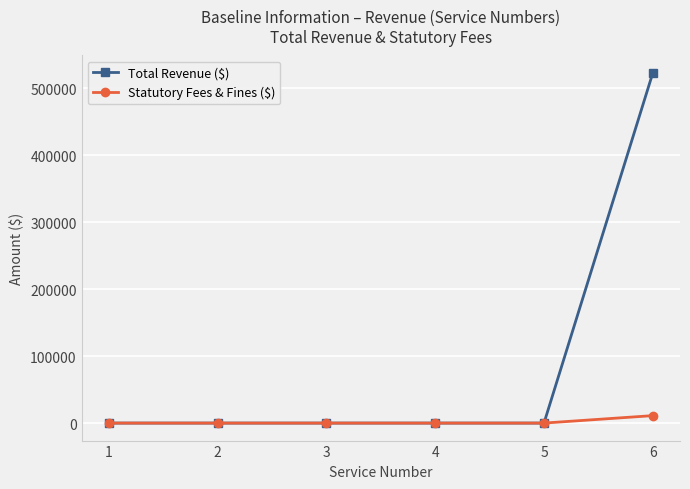

True or false: Statutory Fees & Fines ($) has a value of 11135 at 6.

True